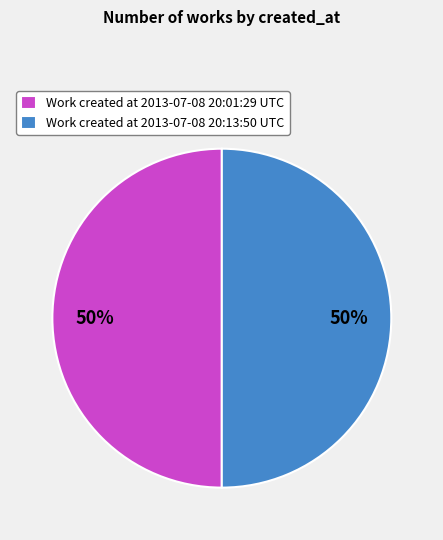

Do Work created at 2013-07-08 20:13:50 UTC and Work created at 2013-07-08 20:01:29 UTC together represent more than half of the pie?

Yes